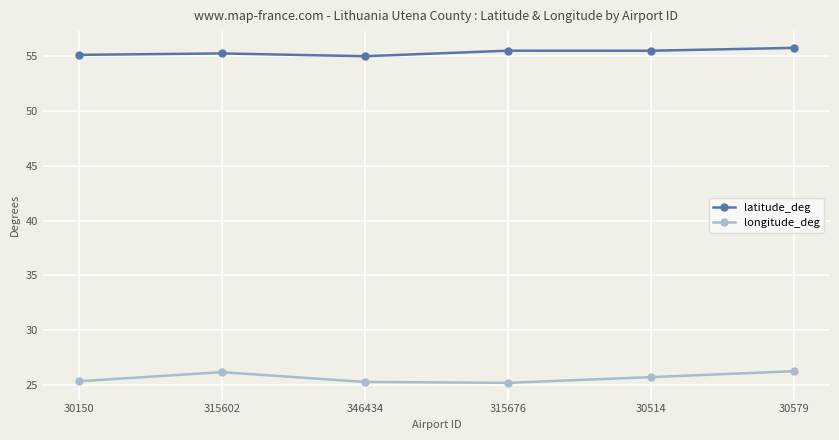

What is the difference between the highest and lowest values at 30514?

29.8